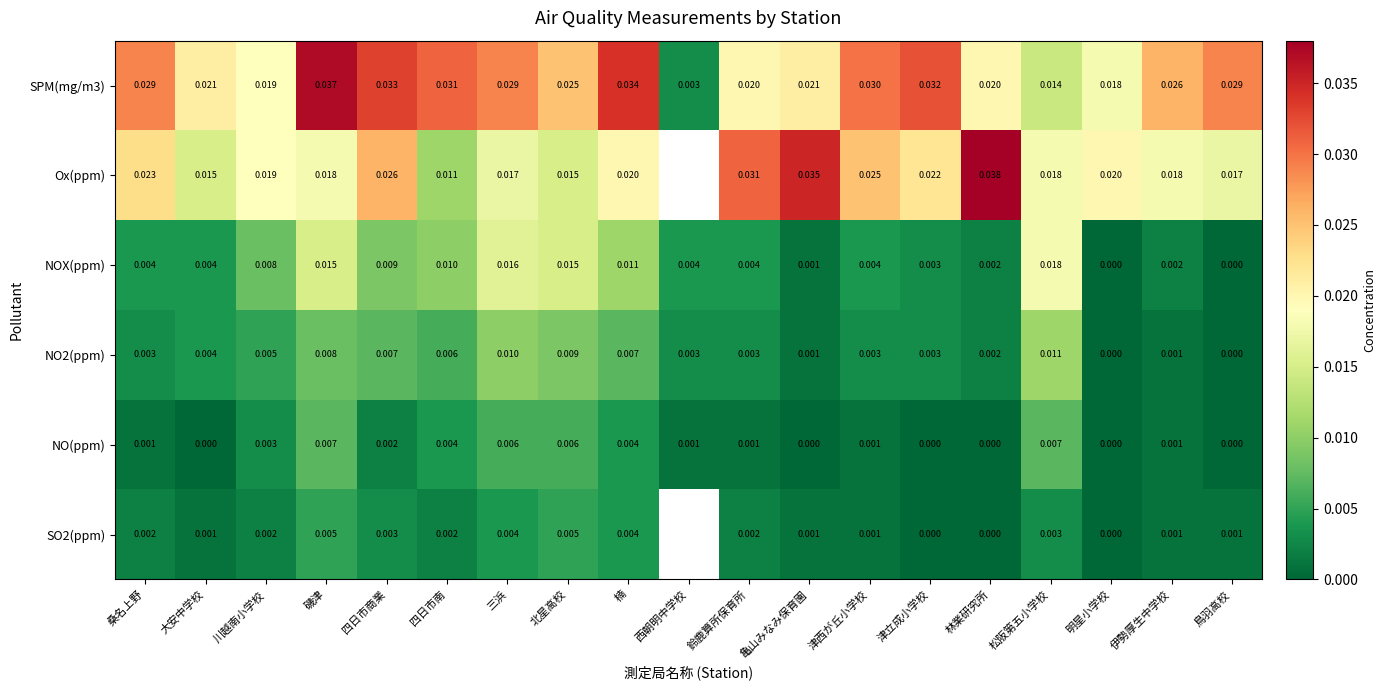

How many categories are shown in the chart?

19